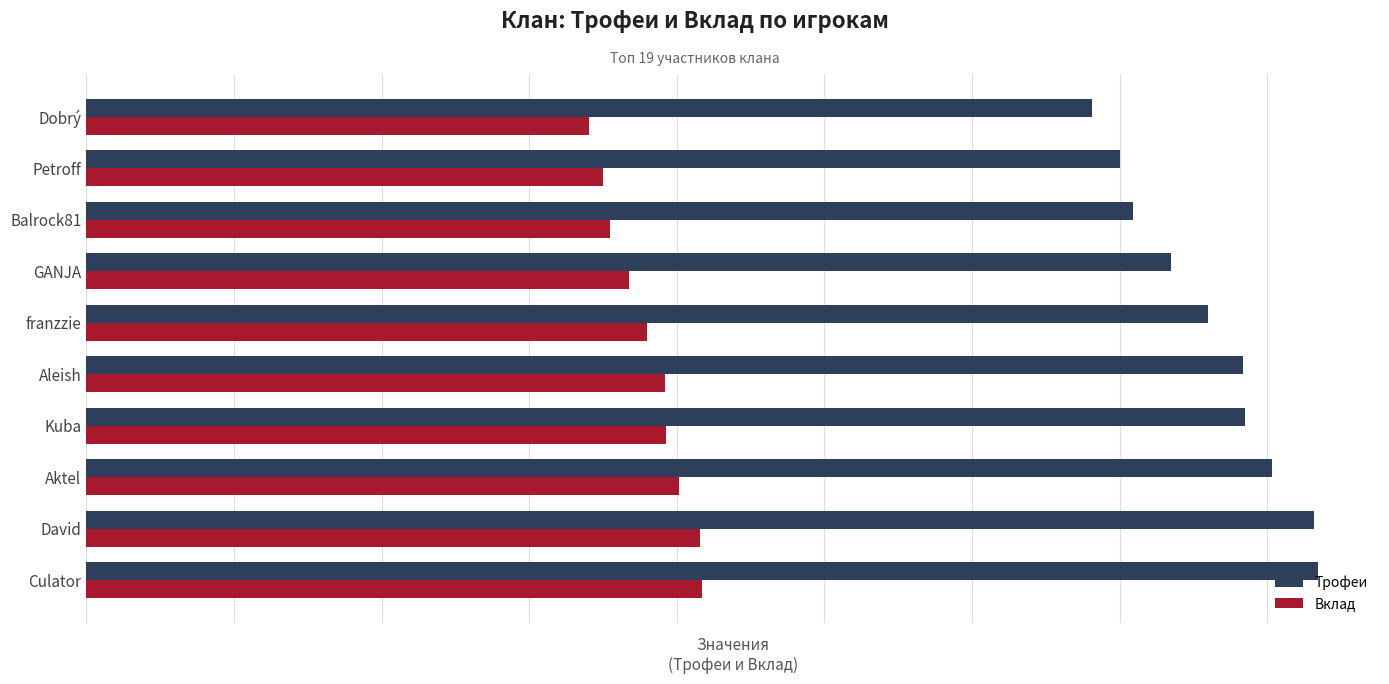

What are all the series names shown in the legend?

Трофеи, Вклад